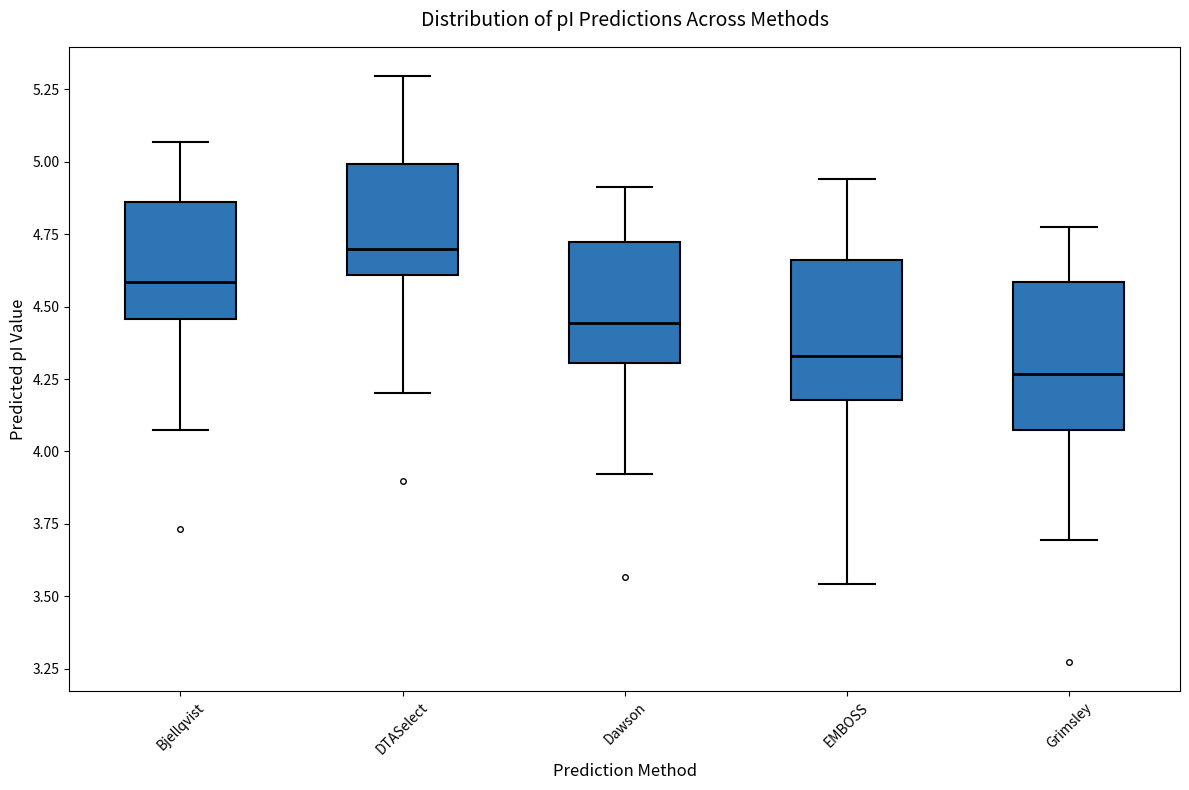

Which box has the lowest median line?

Grimsley